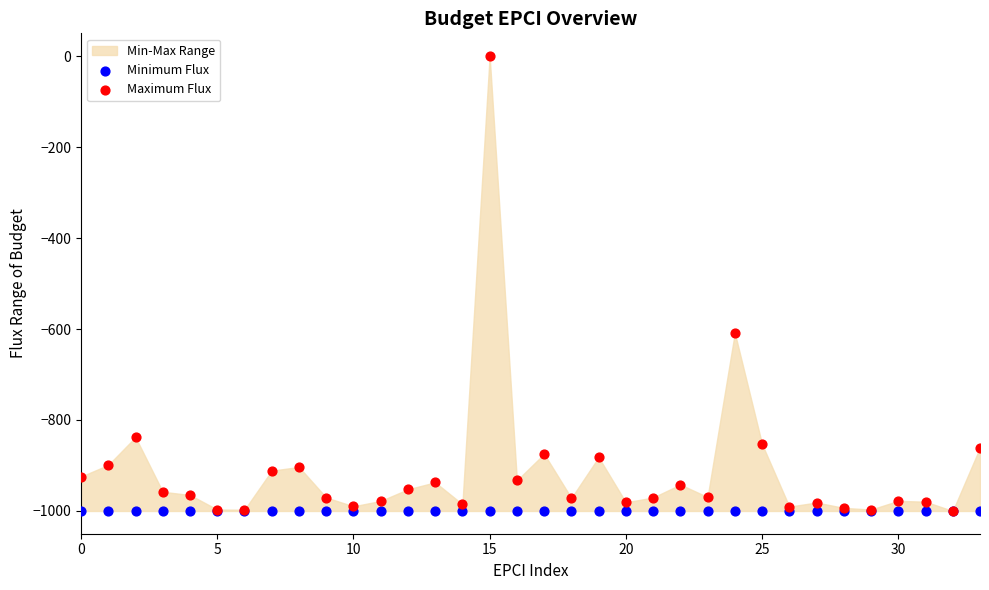

Across all series, what Y value is closest to -500?

-608.6